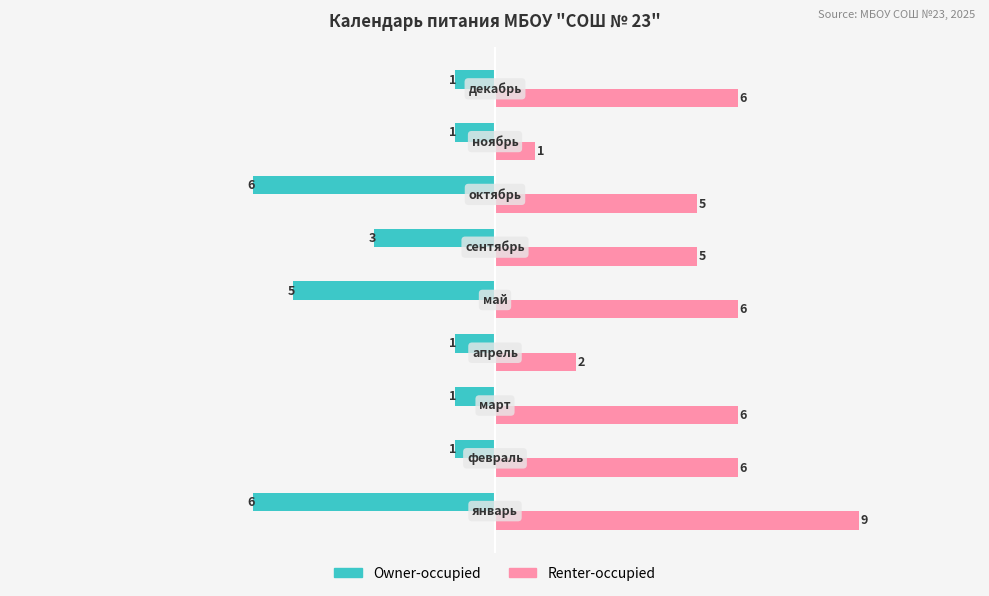

Which series has the largest total across all categories?

Renter-occupied